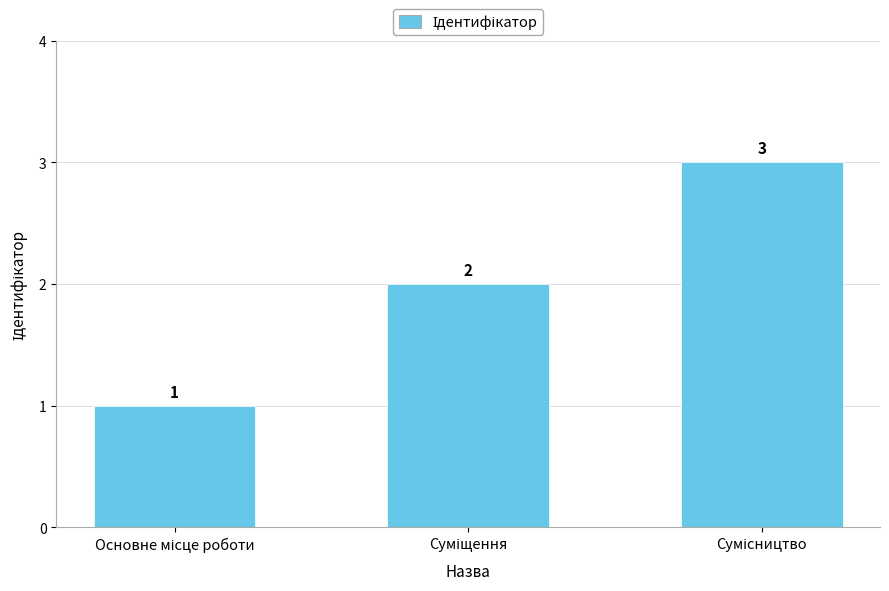

Reading left to right, list all the values displayed in this chart.

1	2	3